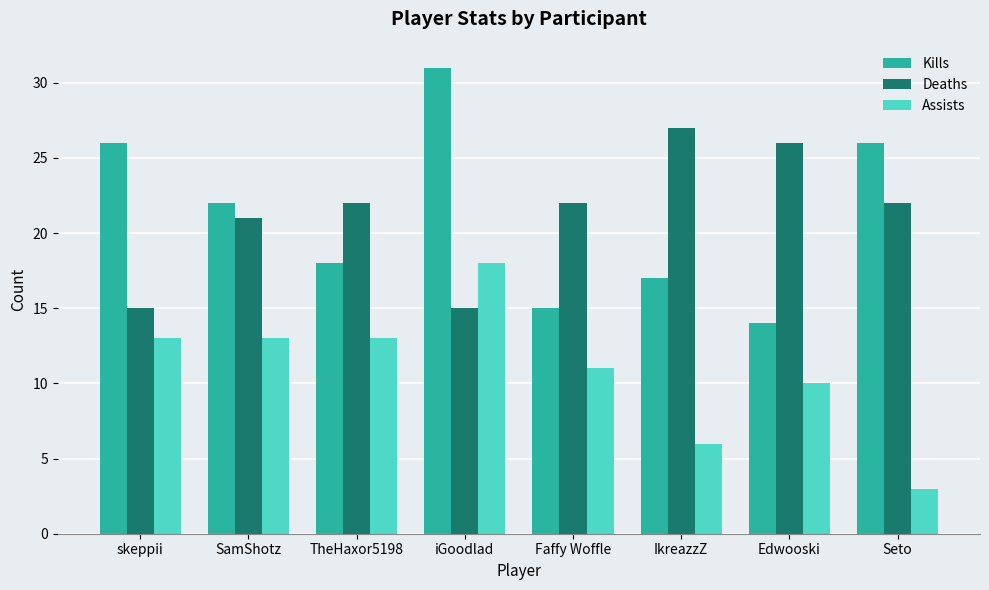

Rank the series at SamShotz from lowest to highest value.

Assists, Deaths, Kills